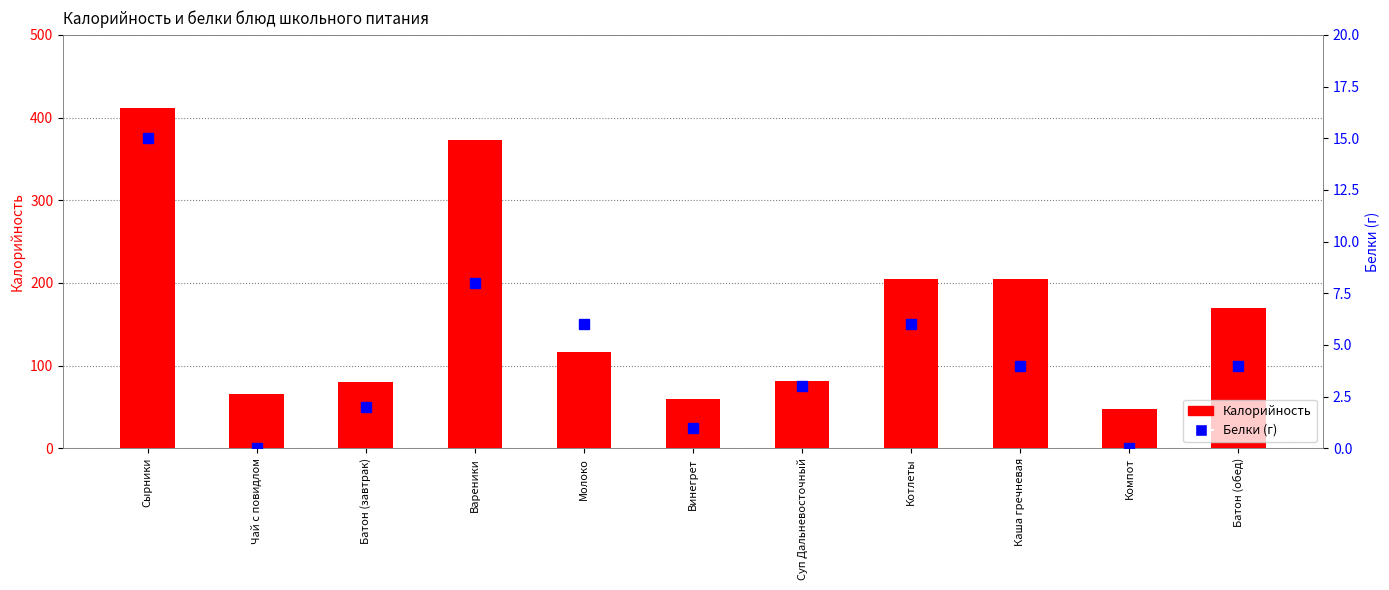

At which category is the sum across all series the highest?

Сырники